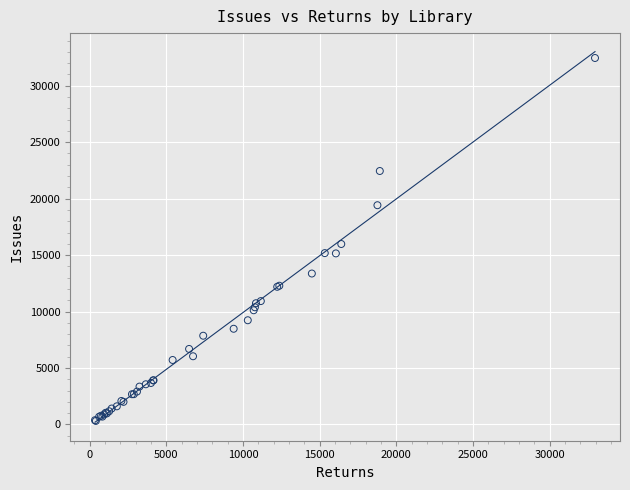

What Y value in the scatter plot is closest to 16385?

15982